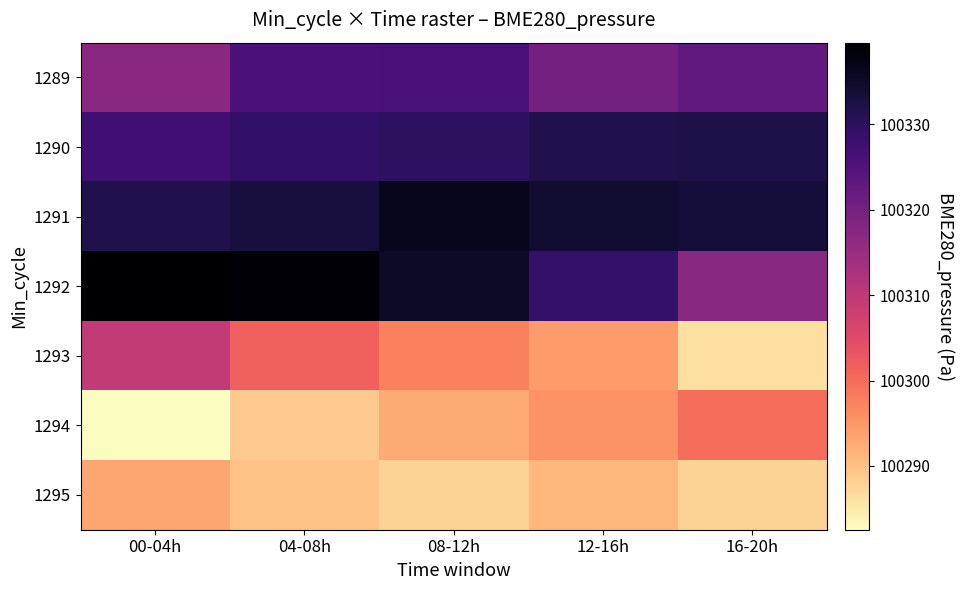

What is the total value across all series at 00-04h?

702200.5